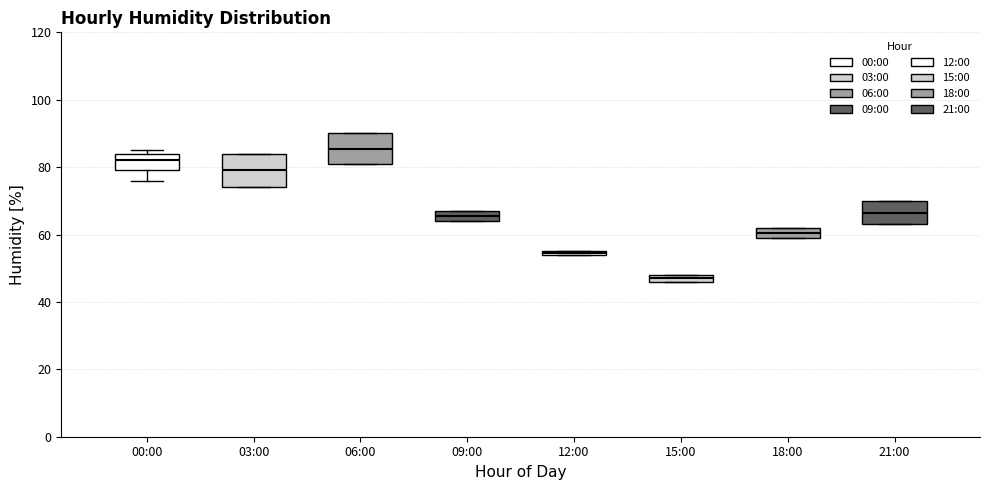

Where is the lower edge of the box for 03:00 on the y-axis? The values are not printed on the chart, so give them approximately, as read against the axis.

74